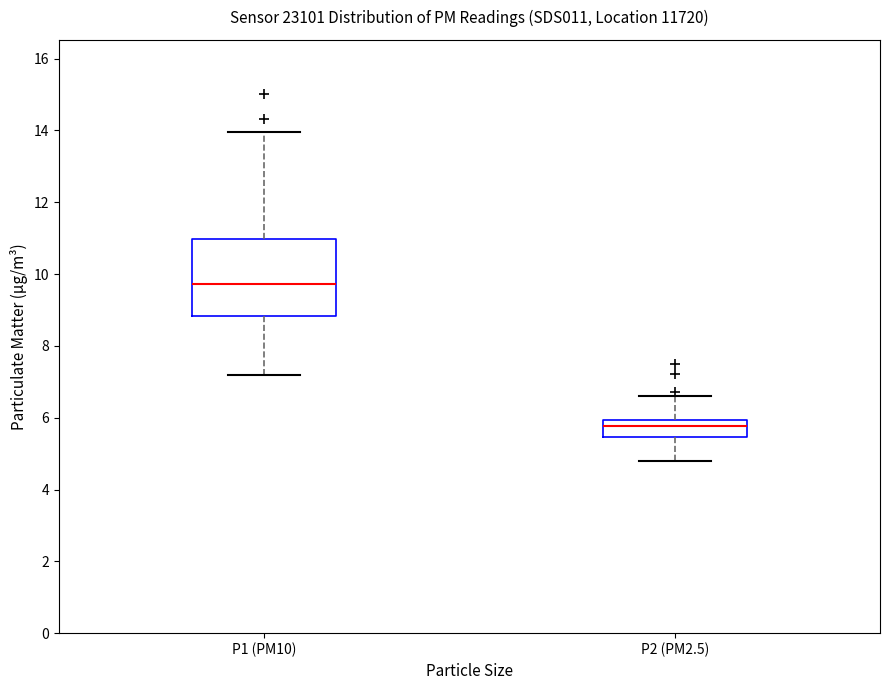

Where does the upper whisker of the box for P1 (PM10) end on the y-axis? The values are not printed on the chart, so give them approximately, as read against the axis.

14.0